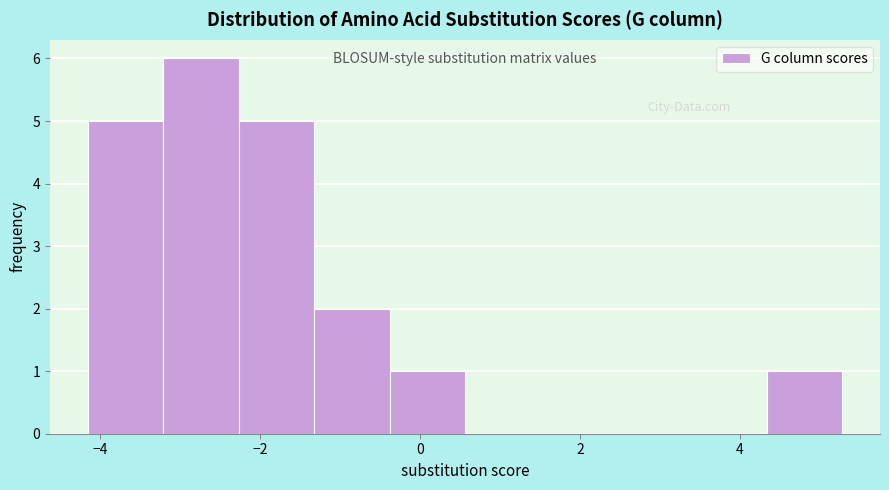

Reading left to right, list every bar in this chart as the range it spans on the x-axis followed by its height. Neither the bar edges nor the heights are printed on the chart, so give them approximately, as read against the axes.

-4.2 to -3.2: 5
-3.2 to -2.2: 6
-2.2 to -1.4: 5
-1.4 to -0.4: 2
-0.4 to 0.6: 1
0.6 to 1.6: 0
1.6 to 2.4: 0
2.4 to 3.4: 0
3.4 to 4.4: 0
4.4 to 5.2: 1